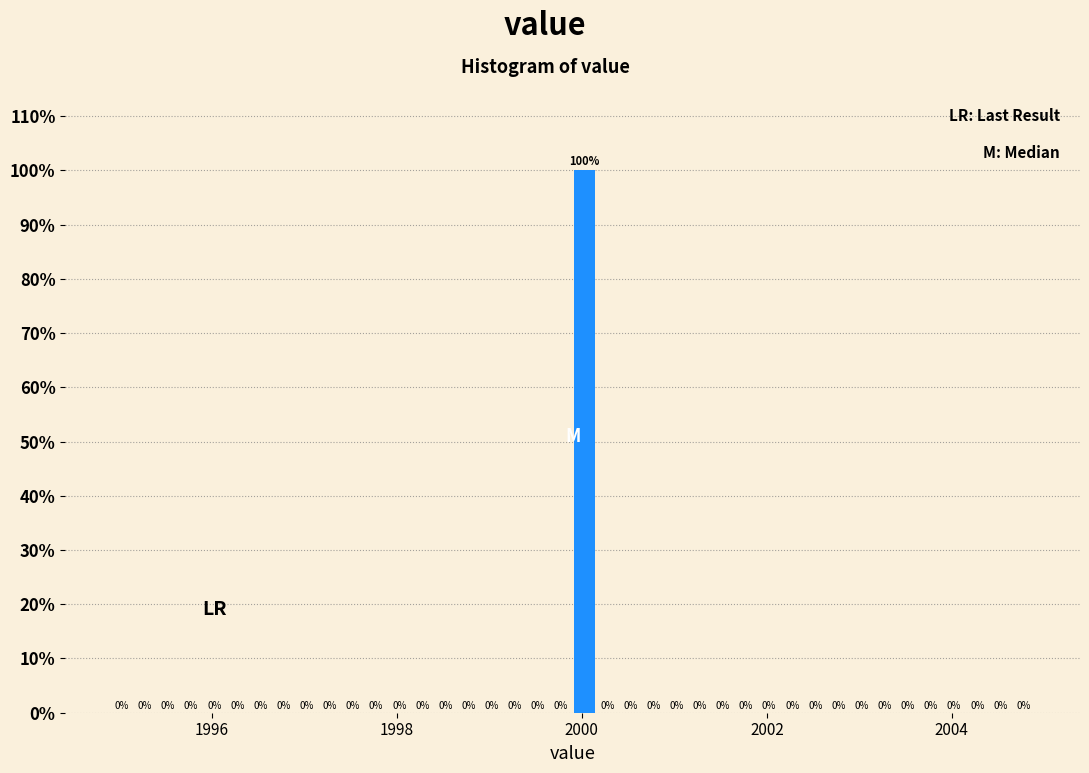

Around what value on the x-axis is the tallest bar? Give the approximate position of its centre, as read against the axis.

2000.0